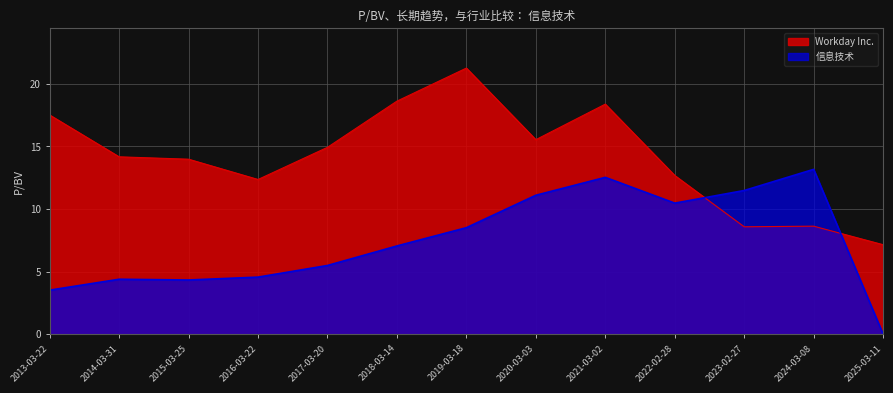

Between 2017-03-20 and 2019-03-18, which series saw the biggest shift?

Workday Inc.